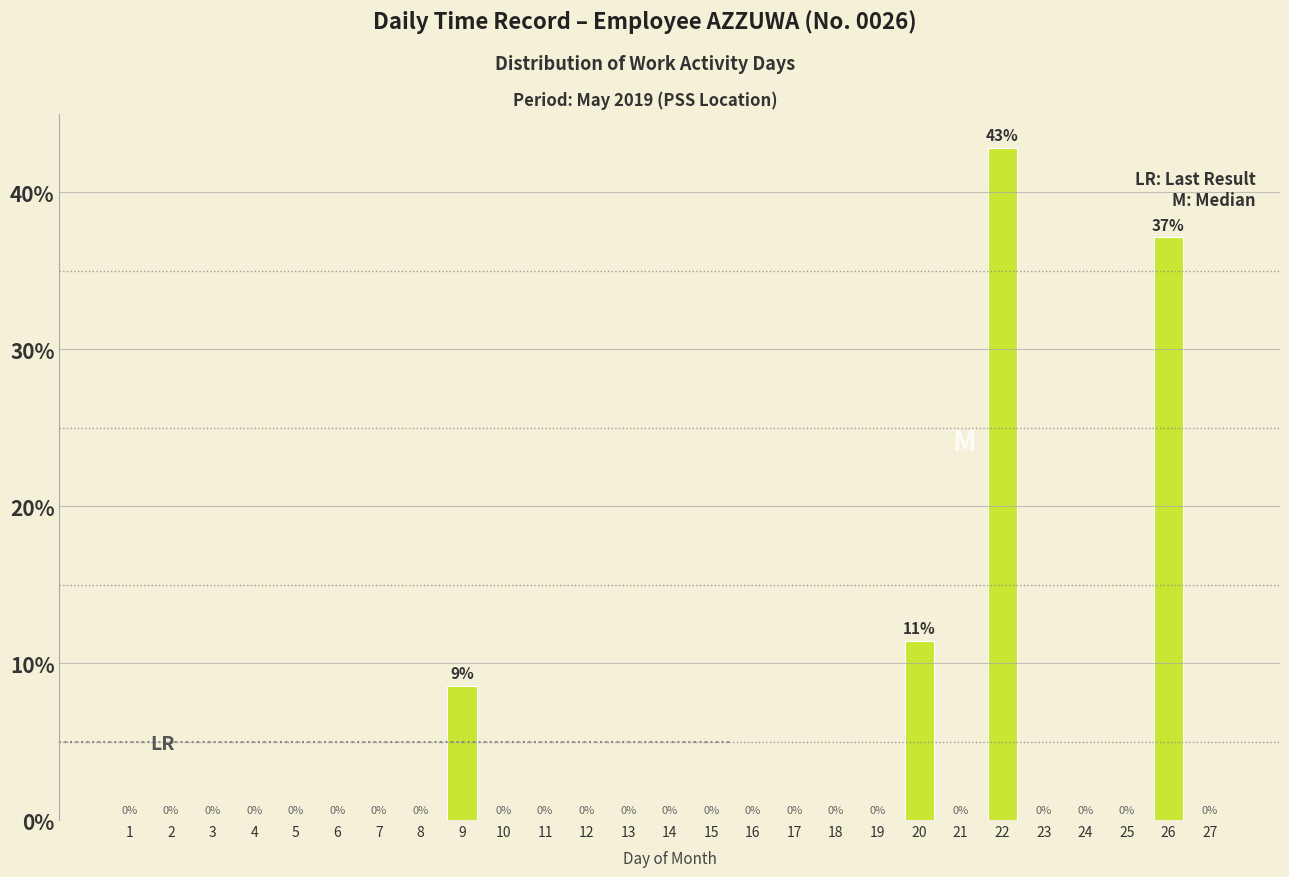

Between 6 and 22, which is larger?

22